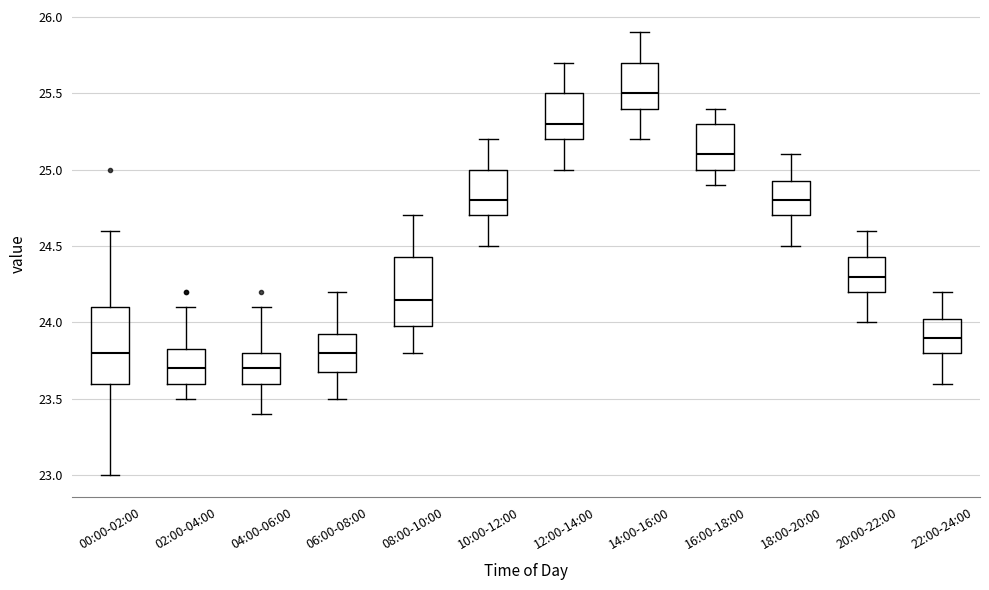

Where is the lower edge of the box for 14:00-16:00 on the y-axis? The values are not printed on the chart, so give them approximately, as read against the axis.

25.40